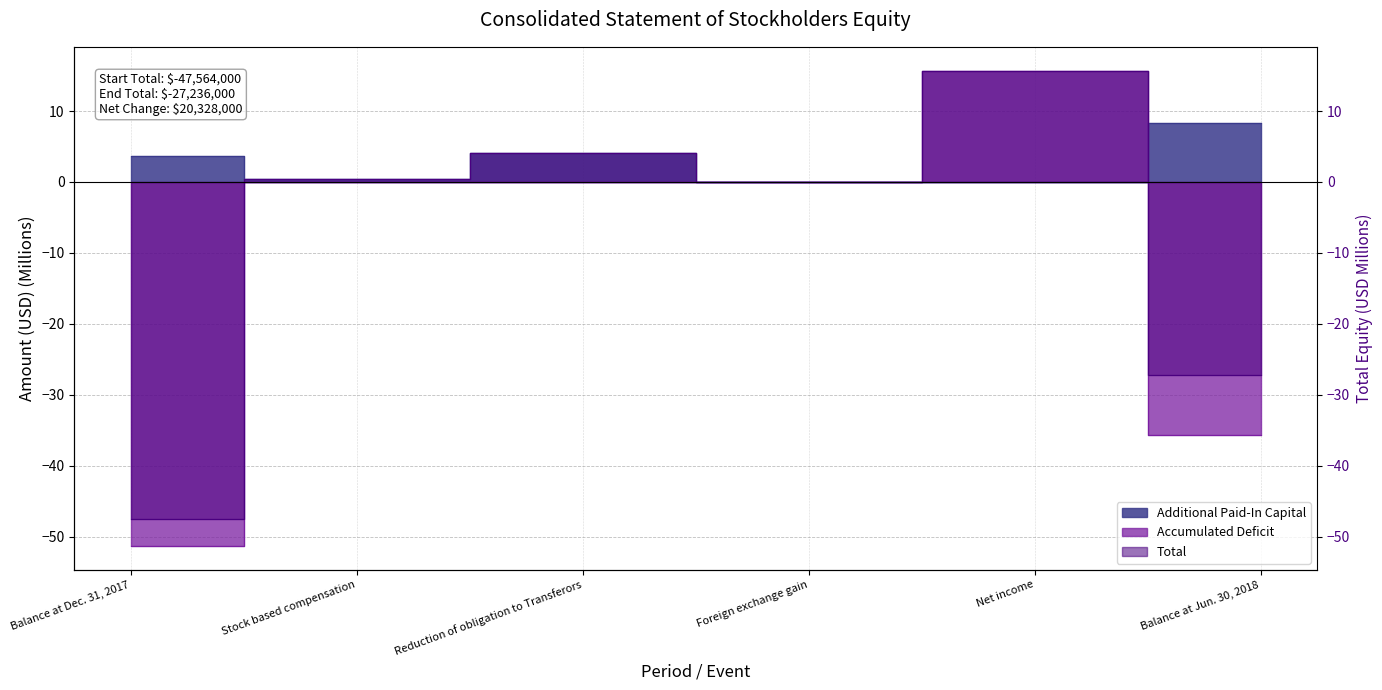

Reading left to right, extract all data points from this chart.

Additional Paid-In Capital: Balance at Dec. 31, 2017=3.7	Stock based compensation=0.5	Reduction of obligation to Transferors=4.1	Foreign exchange gain=0.0	Net income=0.0	Balance at Jun. 30, 2018=8.3
Accumulated Deficit: Balance at Dec. 31, 2017=-51.3	Stock based compensation=0.0	Reduction of obligation to Transferors=0.0	Foreign exchange gain=0.0	Net income=15.7	Balance at Jun. 30, 2018=-35.6
Total: Balance at Dec. 31, 2017=-47.6	Stock based compensation=0.5	Reduction of obligation to Transferors=4.1	Foreign exchange gain=0.0	Net income=15.7	Balance at Jun. 30, 2018=-27.2